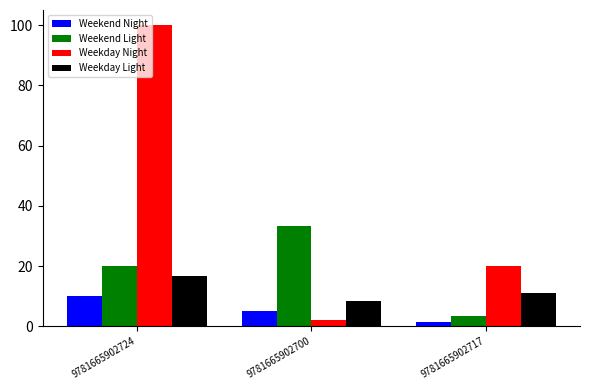

What is the maximum value for Weekend Light?

33.3